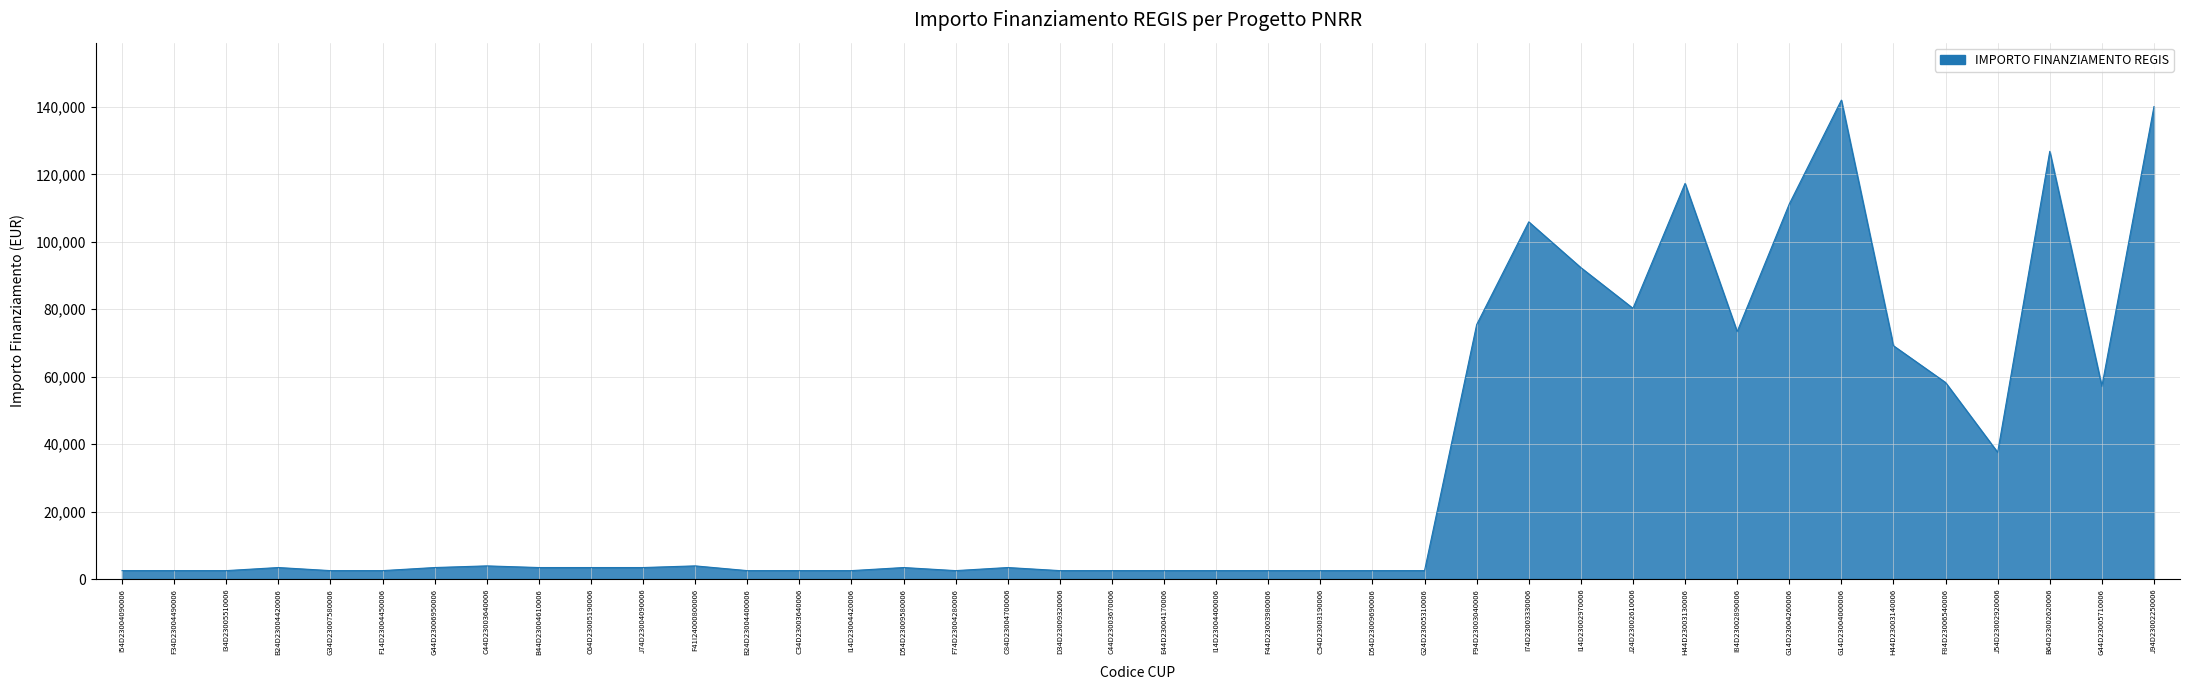

What is the sum of the values at F74D23004280006 and I84D23002890006?

75873.7